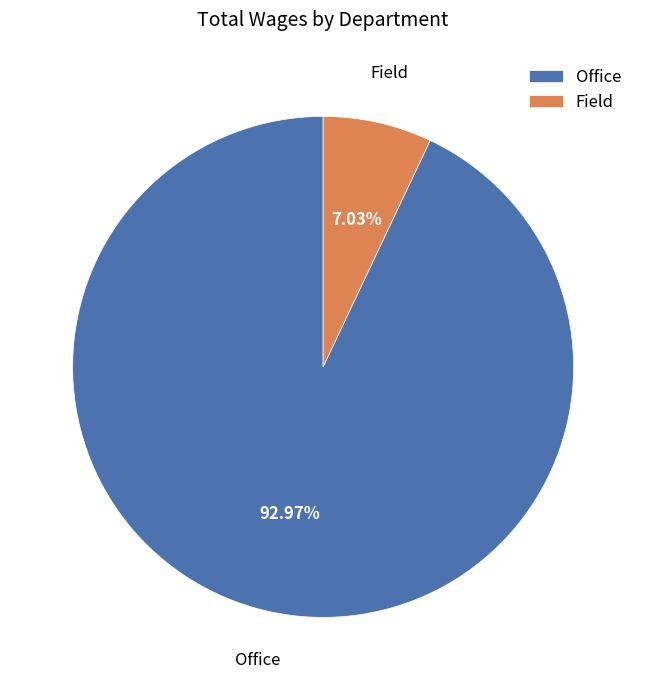

To the nearest percent, what portion does Office represent?

93%